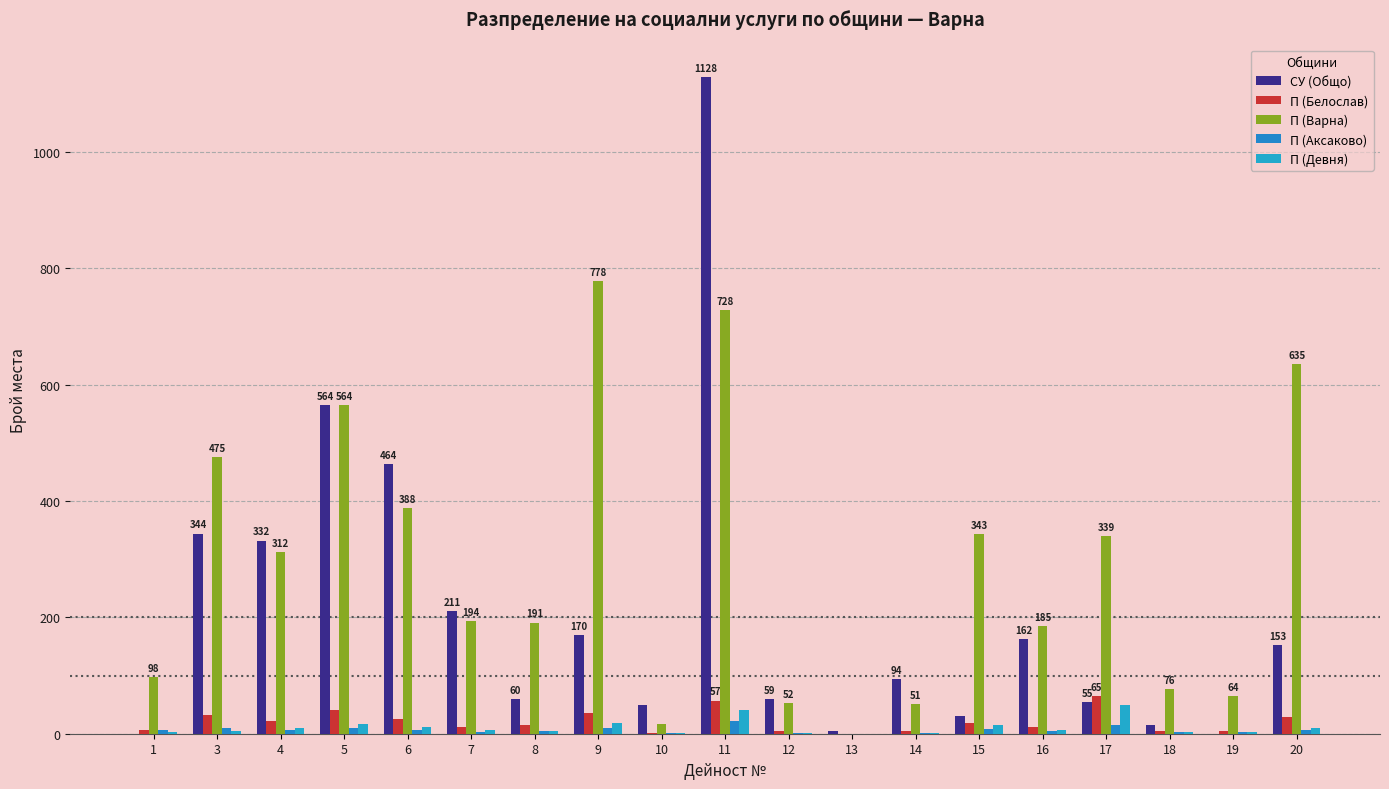

What is the maximum value shown in the chart?

1128